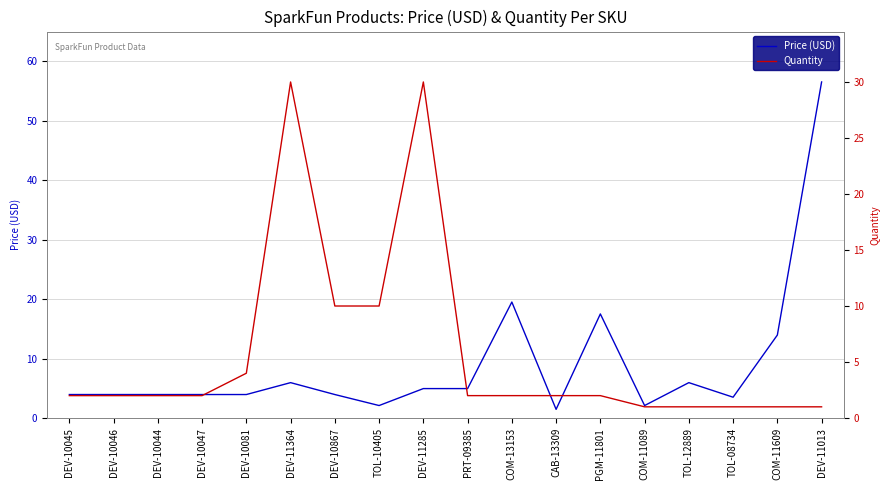

The Price (USD) series shows 8.6 at TOL-12889. True or false?

False